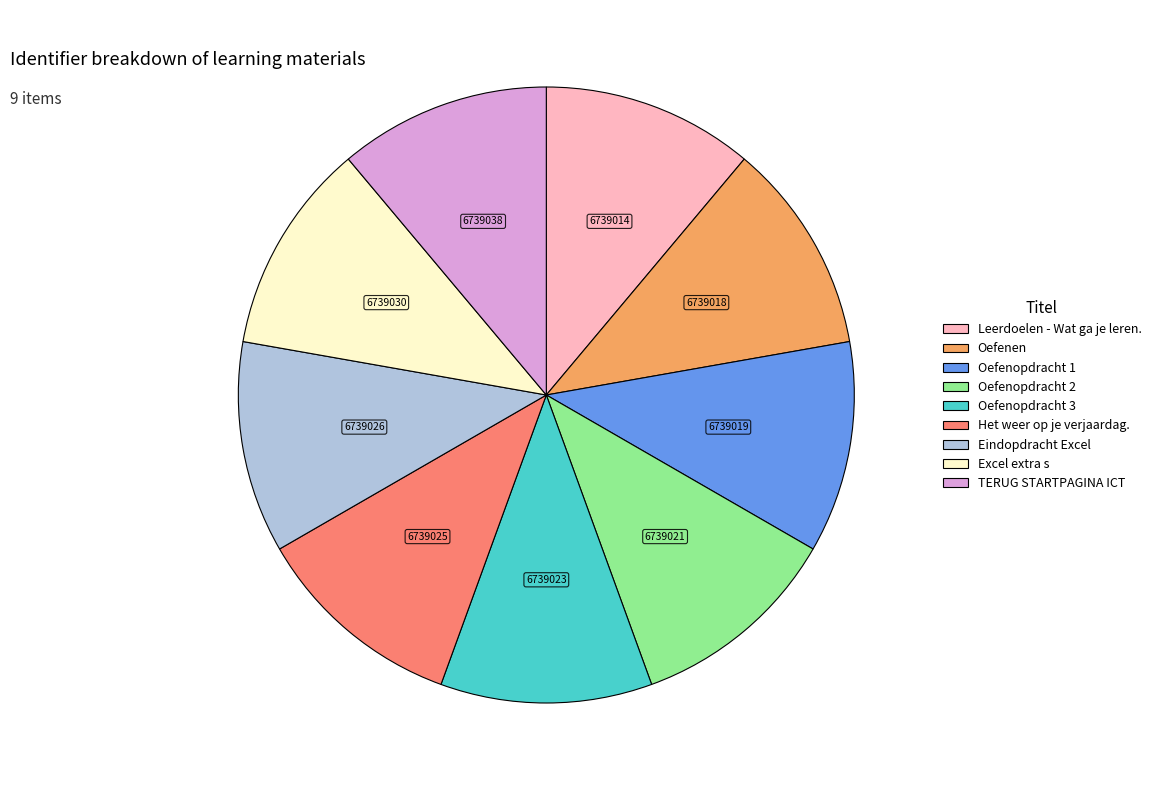

Does Oefenopdracht 2 represent more than half of the total?

No